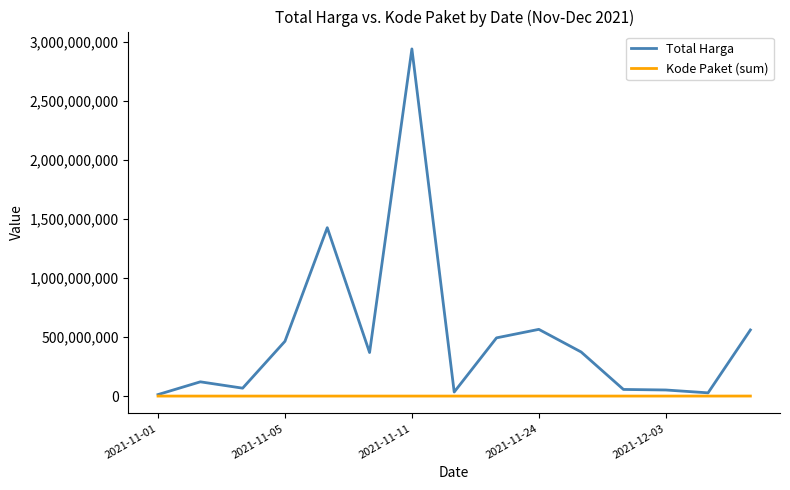

Which series has the widest spread of values?

Total Harga